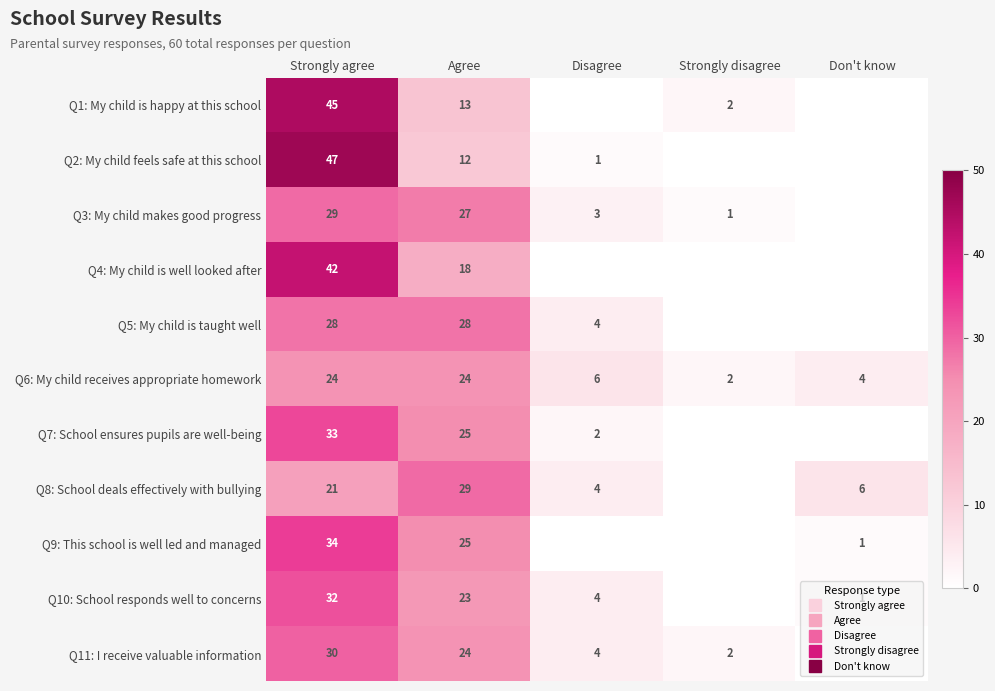

At which label does Q3: My child makes good progress reach its peak?

Strongly agree